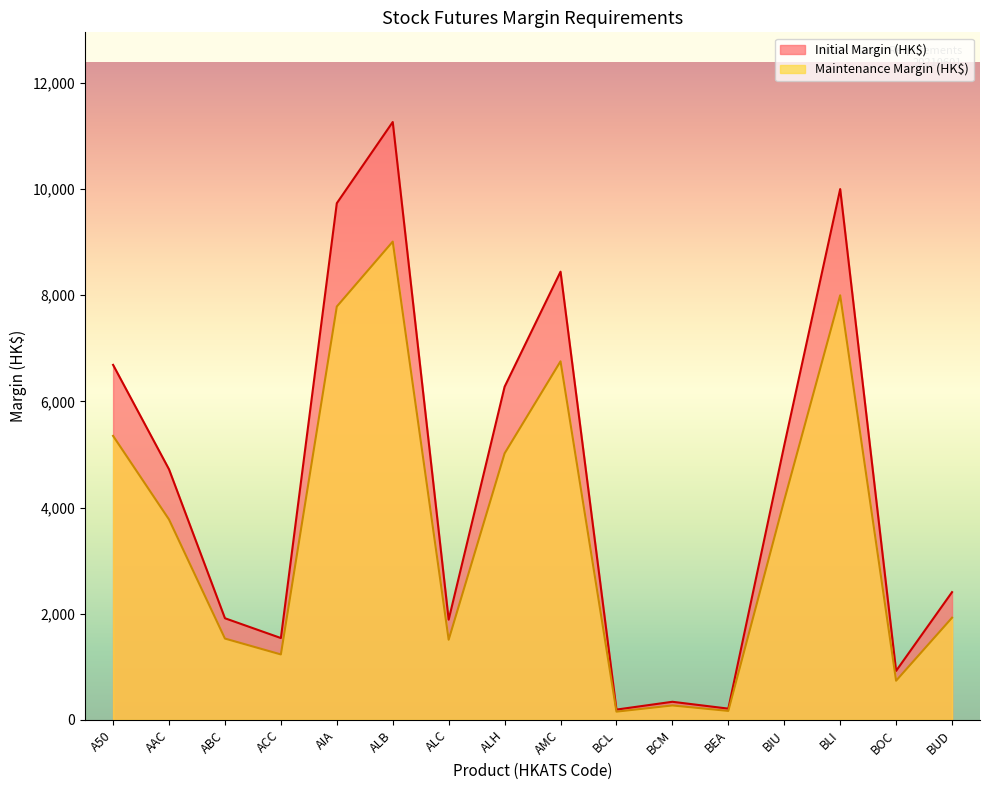

True or false: Maintenance Margin (HK$) has more than 1 interior local peaks.

True